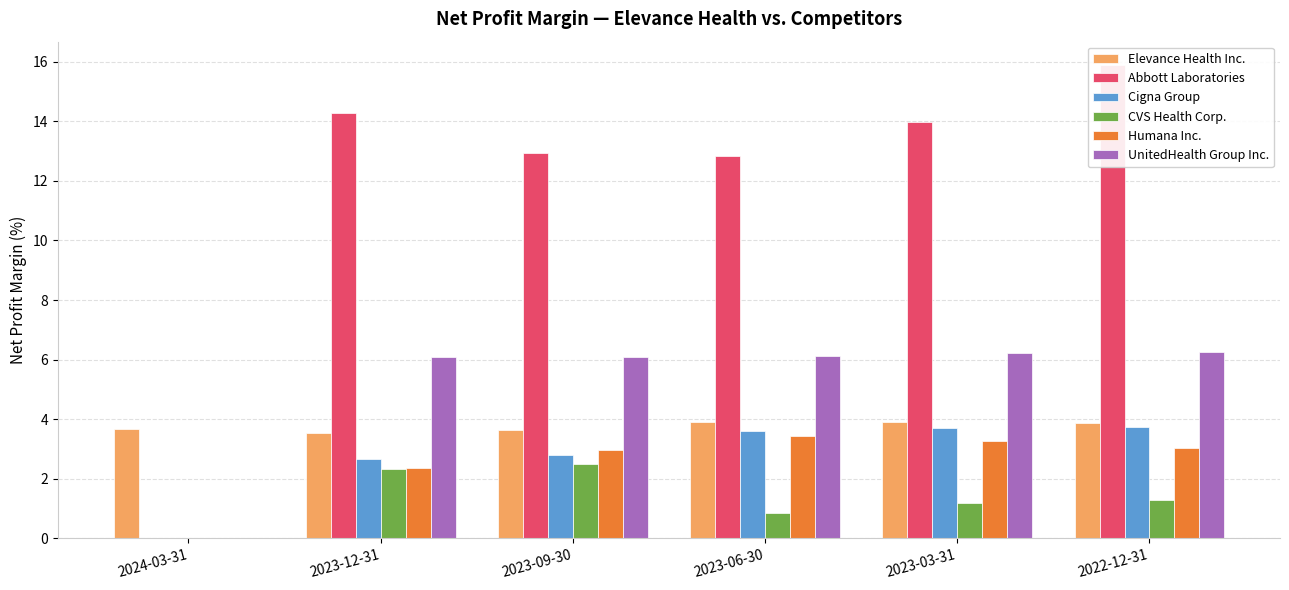

How many bars are there in each group?

6